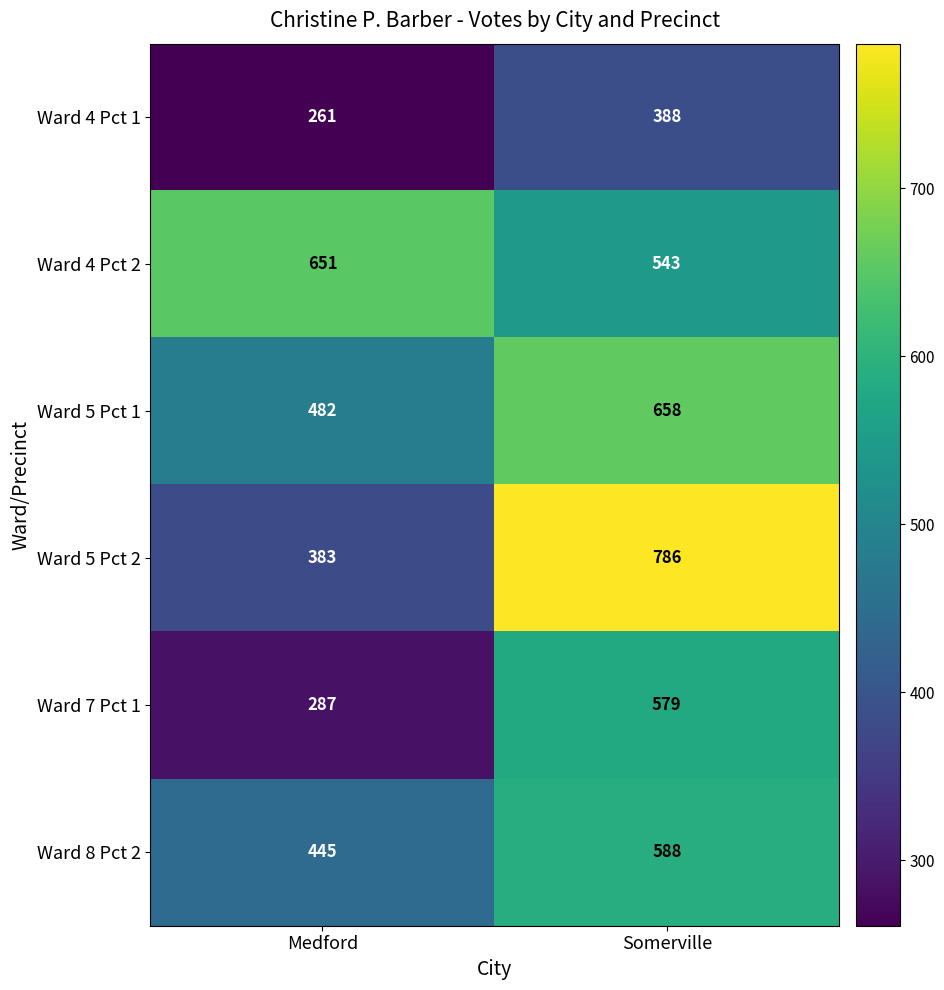

What is the sum of the Ward 7 Pct 1 values at Somerville and Medford?

866